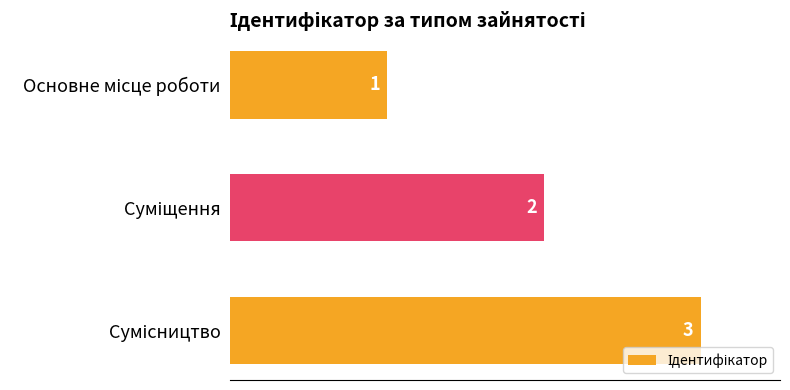

Count the values in the range 1 to 3.

3